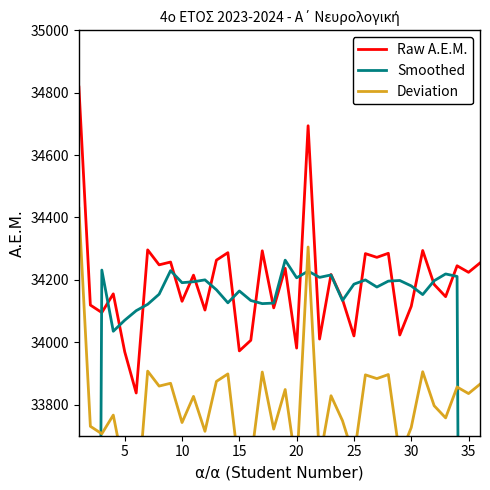

At how many categories does at least one series exceed 33276?

36